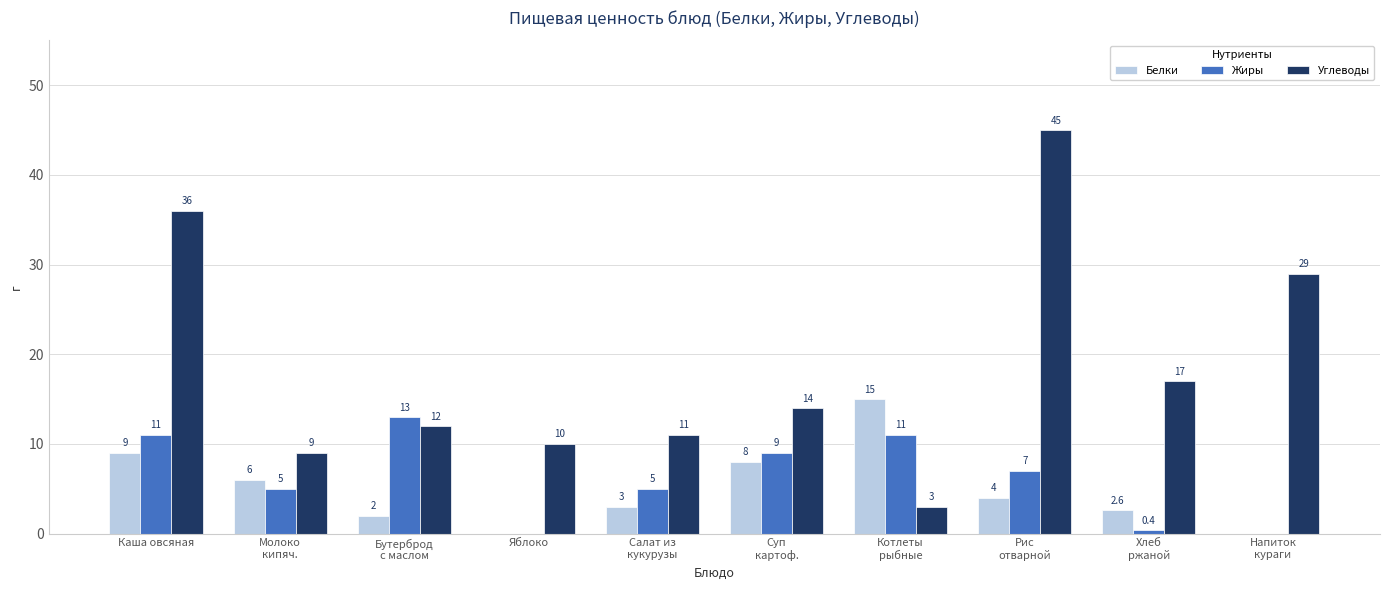

Is the value of Углеводы at Напиток
кураги greater than the value of Жиры at Бутерброд
с маслом?

Yes